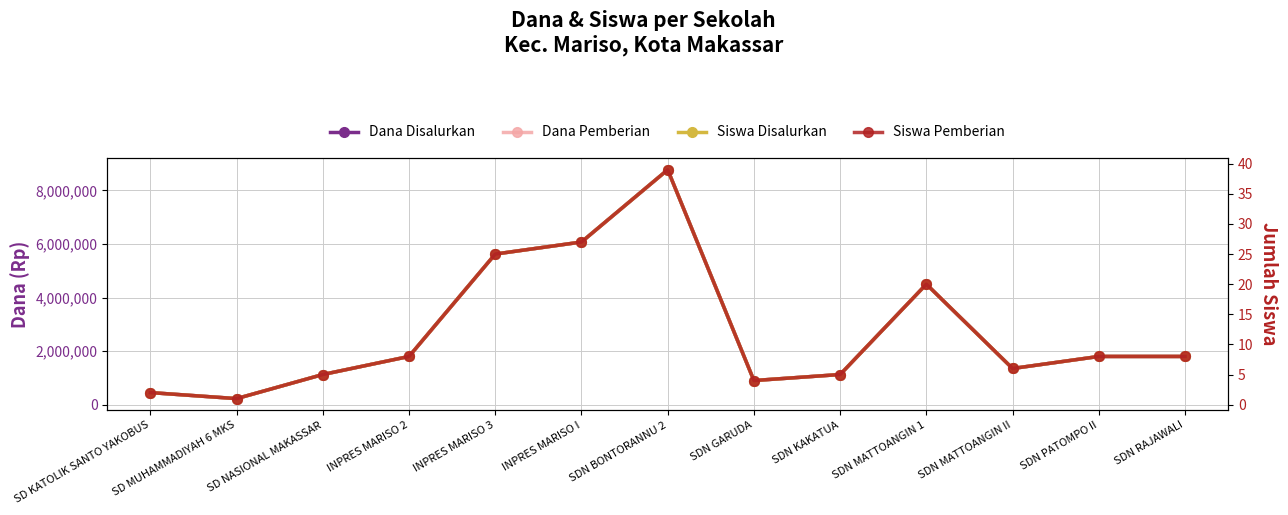

True or false: Dana Disalurkan and Dana Pemberian cross at least once.

False